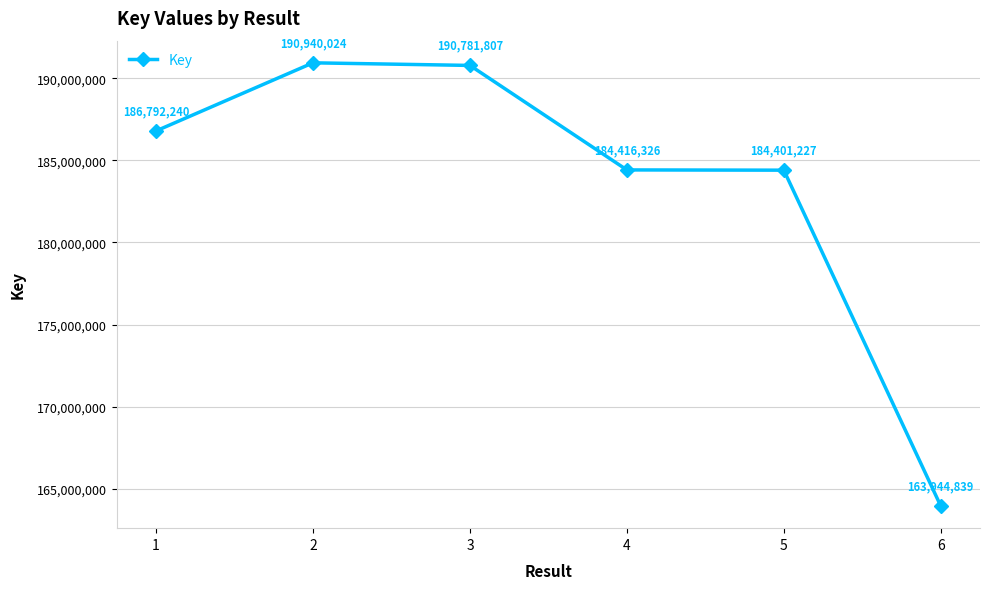

What is the change in value from 2 to 6?

-26995185